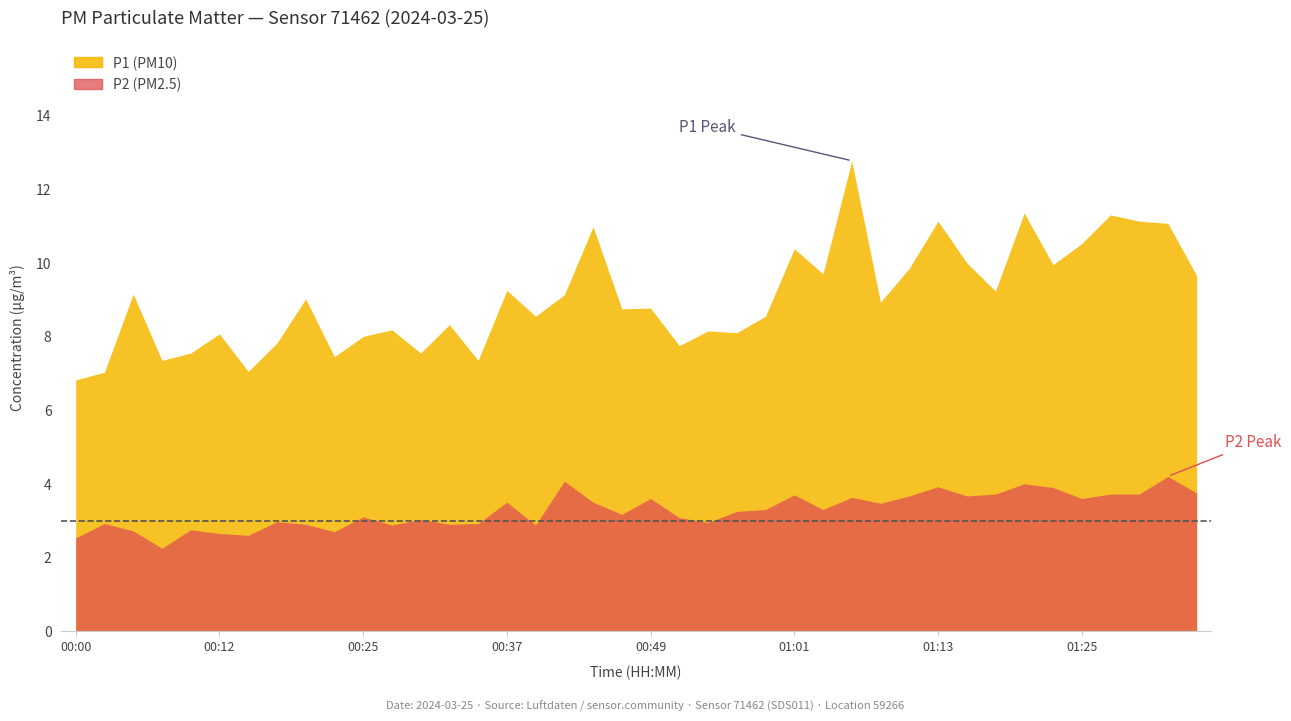

True or false: P1 has a value of 8.3 at 00:32.

True